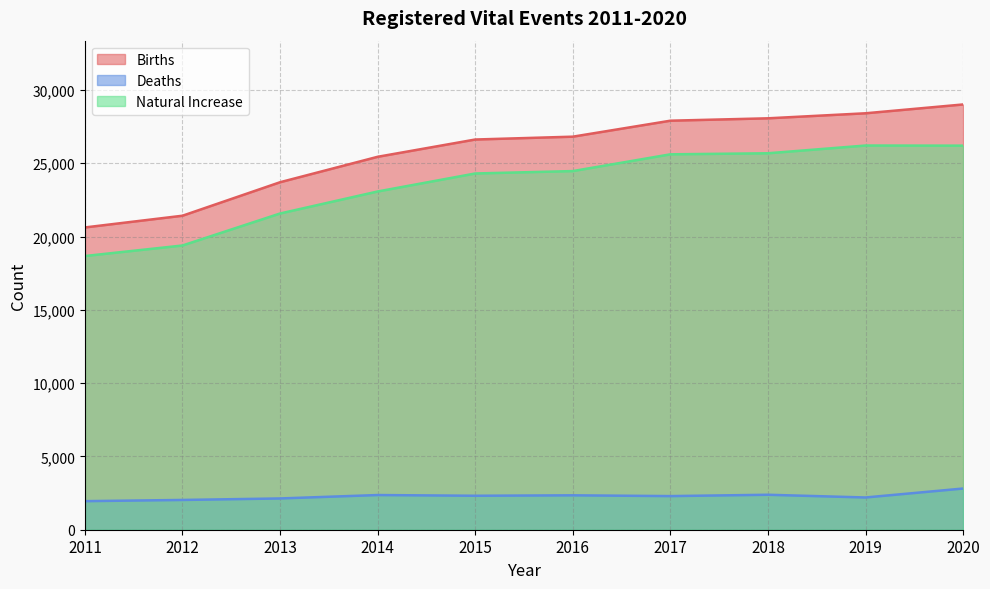

True or false: Deaths and Natural Increase cross at least once.

False